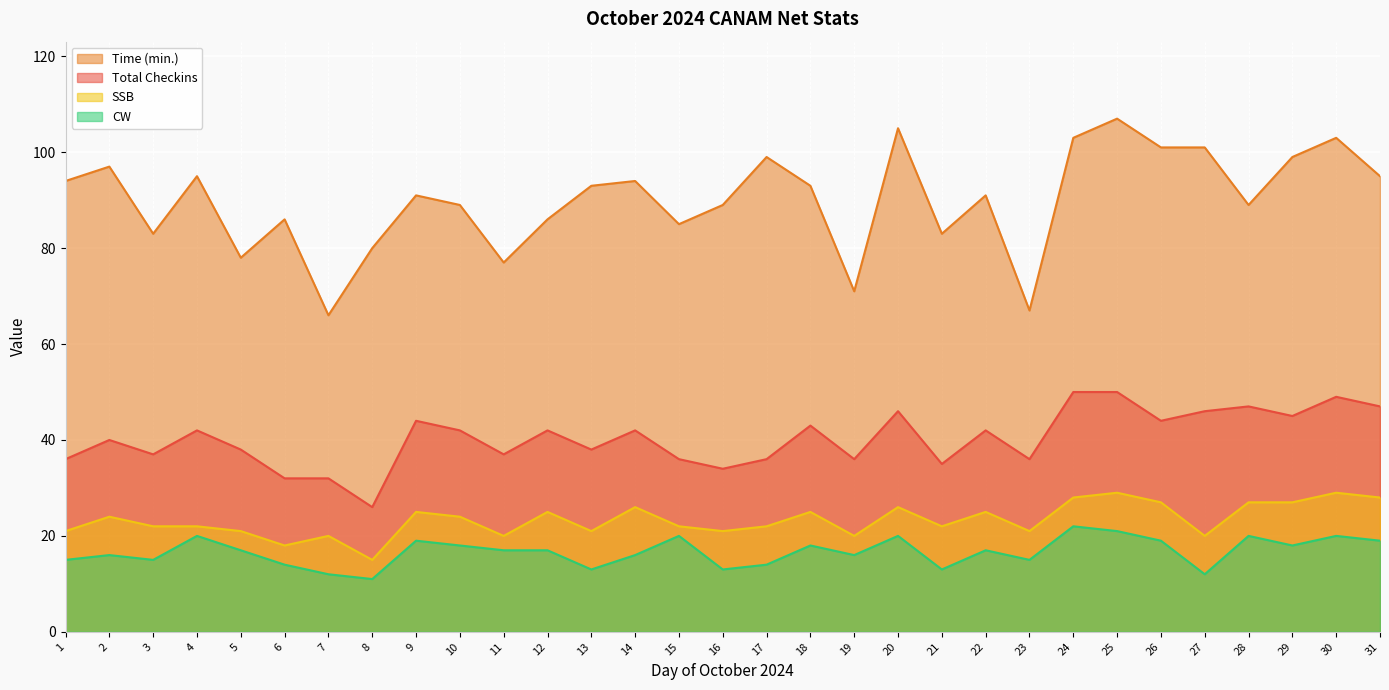

Reading left to right, list all the values displayed in this chart.

CW: 1=15	2=16	3=15	4=20	5=17	6=14	7=12	8=11	9=19	10=18	11=17	12=17	13=13	14=16	15=20	16=13	17=14	18=18	19=16	20=20	21=13	22=17	23=15	24=22	25=21	26=19	27=12	28=20	29=18	30=20	31=19
SSB: 1=21	2=24	3=22	4=22	5=21	6=18	7=20	8=15	9=25	10=24	11=20	12=25	13=21	14=26	15=22	16=21	17=22	18=25	19=20	20=26	21=22	22=25	23=21	24=28	25=29	26=27	27=20	28=27	29=27	30=29	31=28
Total Checkins: 1=36	2=40	3=37	4=42	5=38	6=32	7=32	8=26	9=44	10=42	11=37	12=42	13=38	14=42	15=36	16=34	17=36	18=43	19=36	20=46	21=35	22=42	23=36	24=50	25=50	26=44	27=46	28=47	29=45	30=49	31=47
Time (min.): 1=94	2=97	3=83	4=95	5=78	6=86	7=66	8=80	9=91	10=89	11=77	12=86	13=93	14=94	15=85	16=89	17=99	18=93	19=71	20=105	21=83	22=91	23=67	24=103	25=107	26=101	27=101	28=89	29=99	30=103	31=95